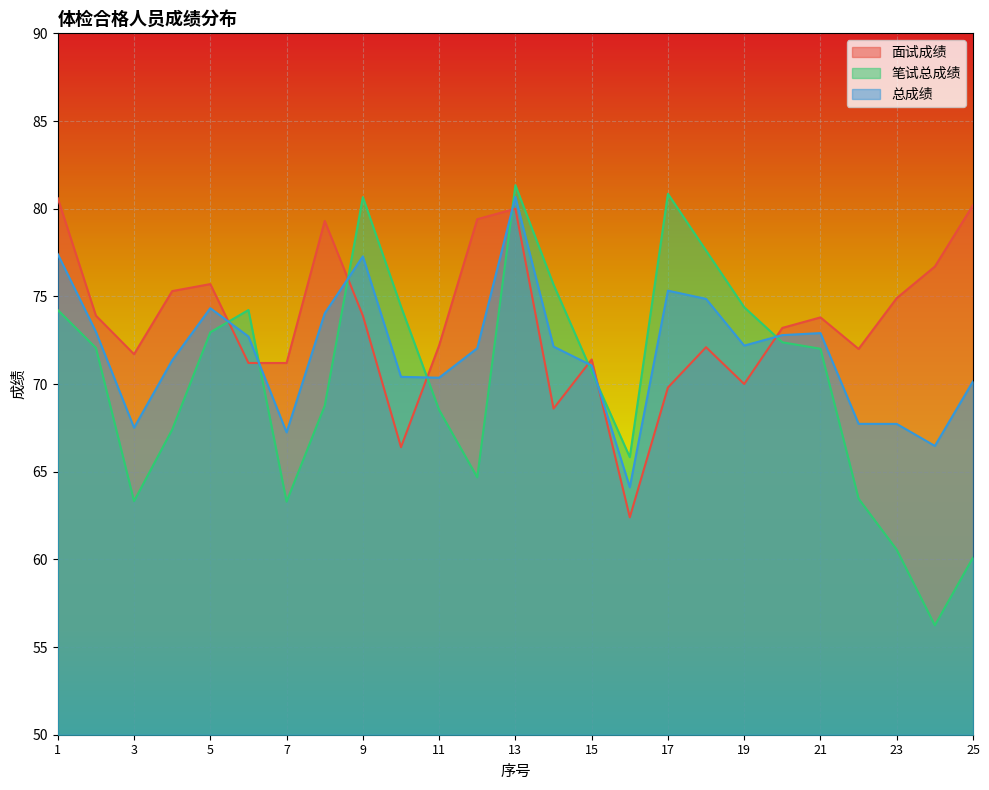

At which category is the sum across all series the highest?

13